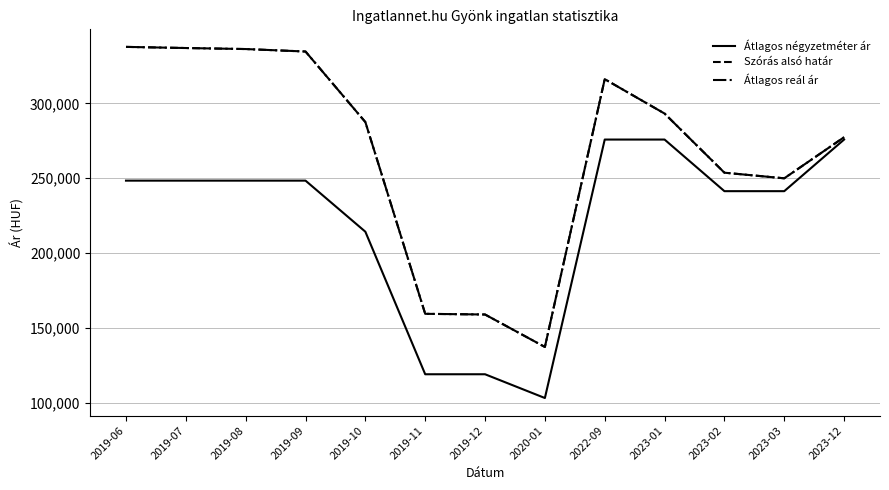

At how many categories does at least one series exceed 160208?

10